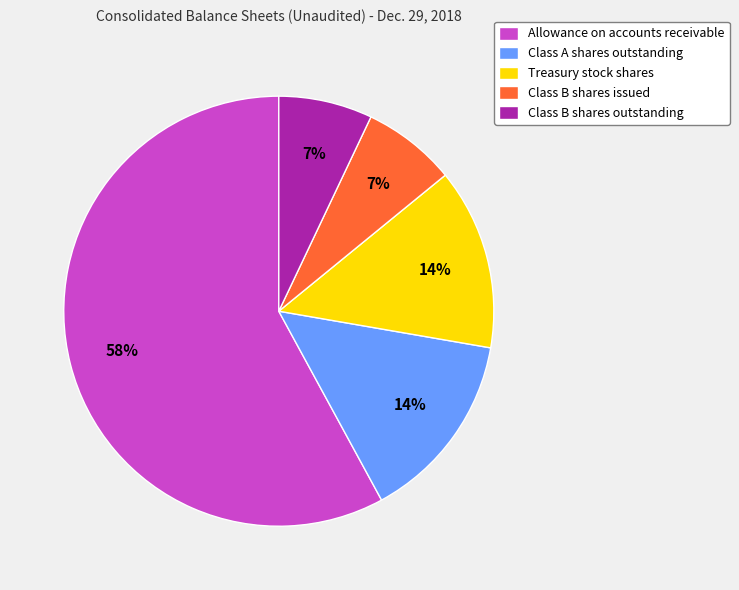

How many slices are in this pie chart?

5